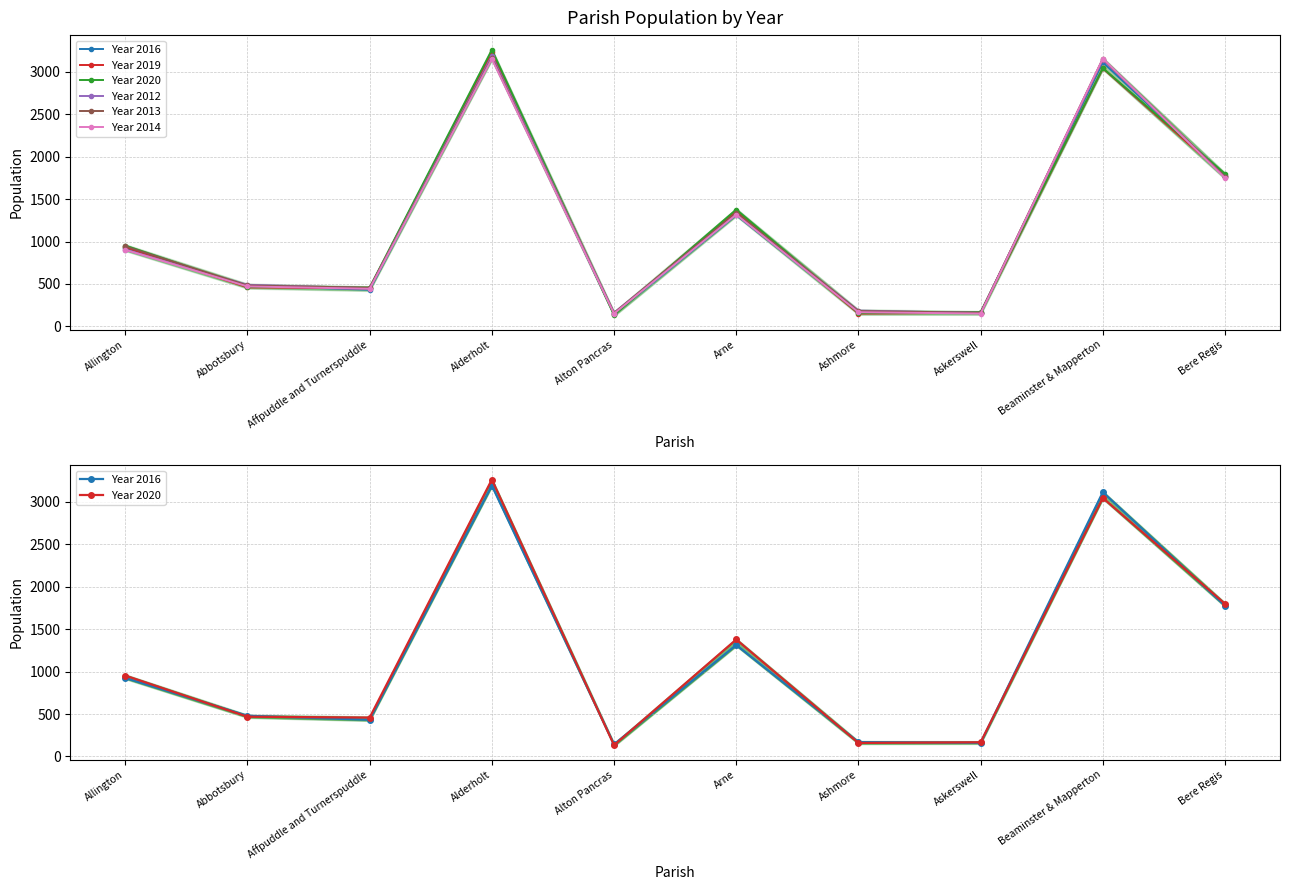

At which label does Year 2014 reach its peak?

Beaminster & Mapperton